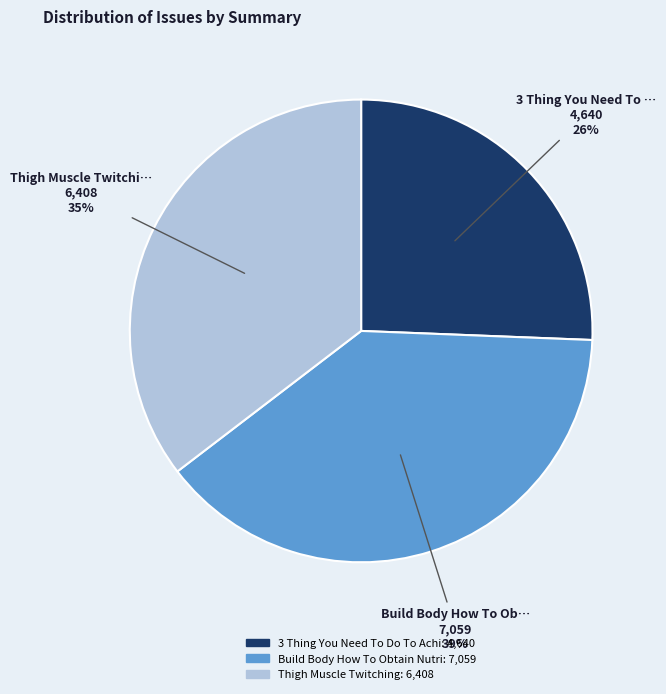

Is there a majority slice in this chart?

No